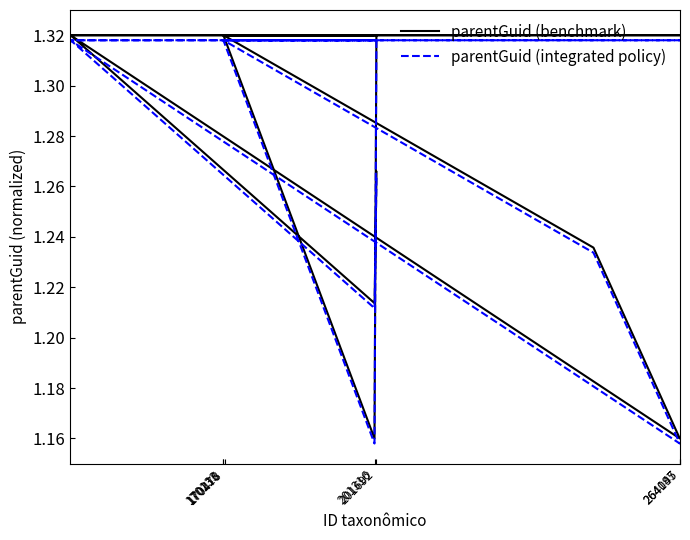

What is the average value of the parentGuid (integrated policy) series?

1.3